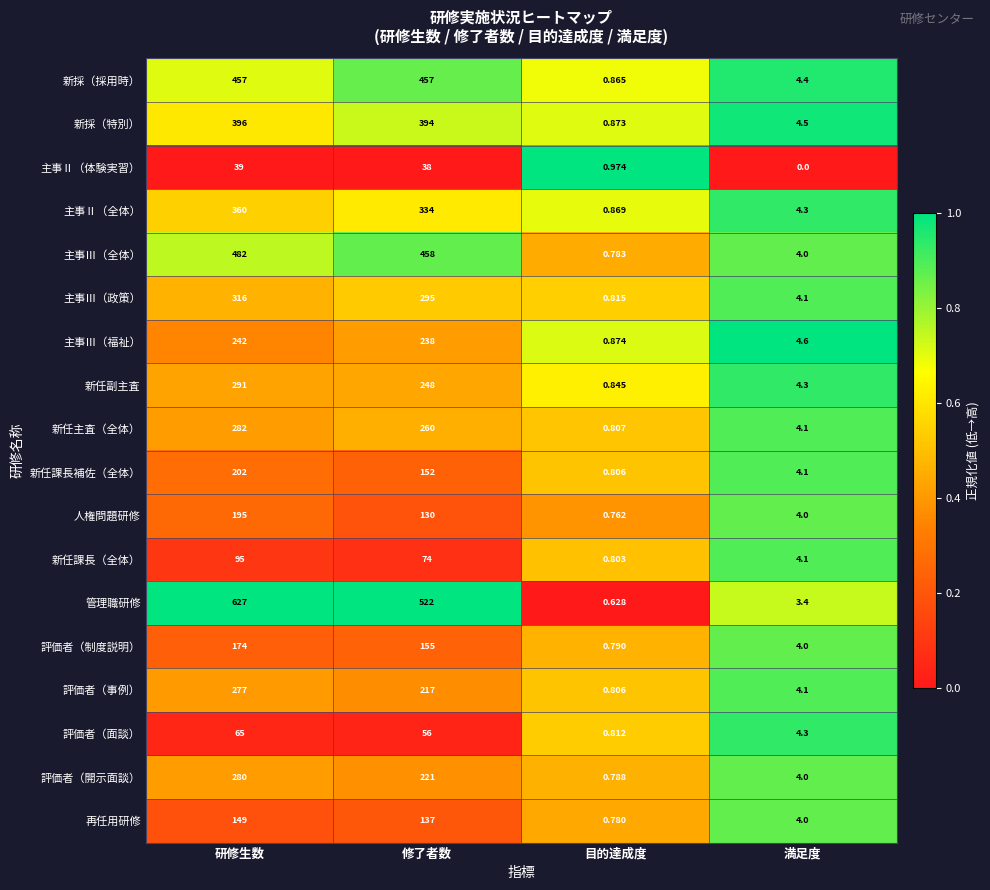

Where is 主事Ⅲ（福祉） nearest to the value 121?

満足度